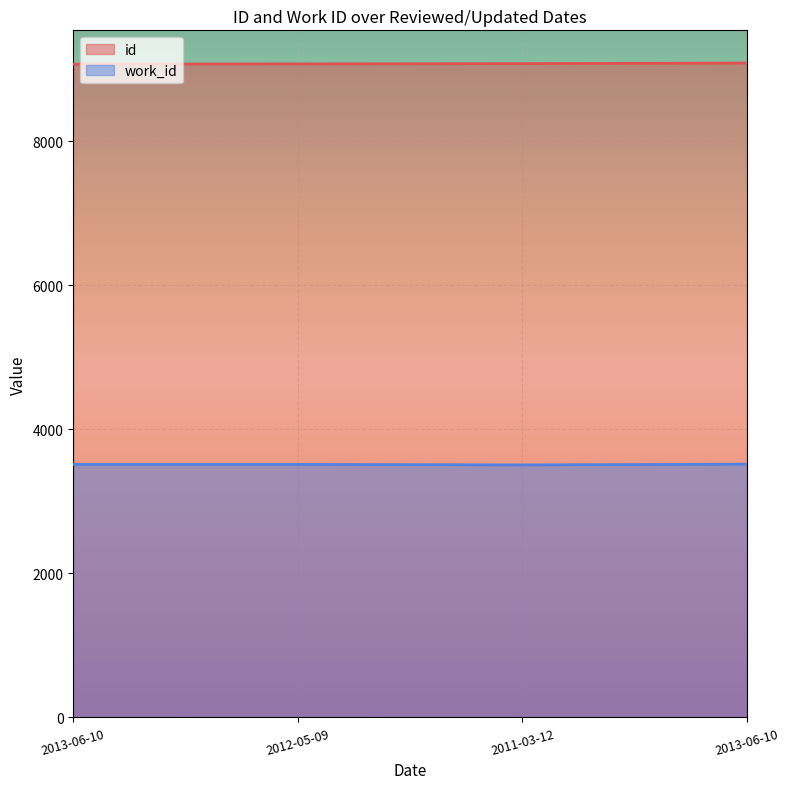

What is the minimum value for work_id?

3506